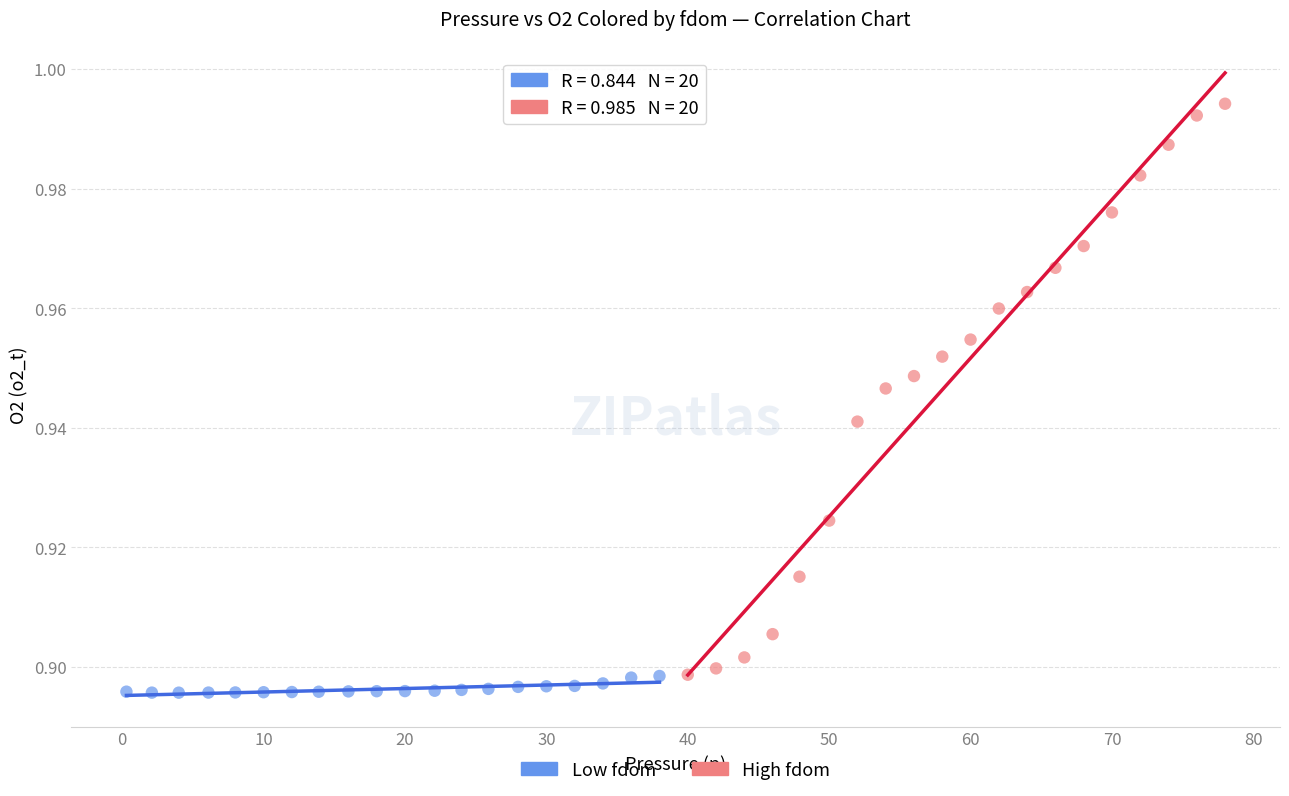

Which series has the largest Y range (max minus min)?

High fdom